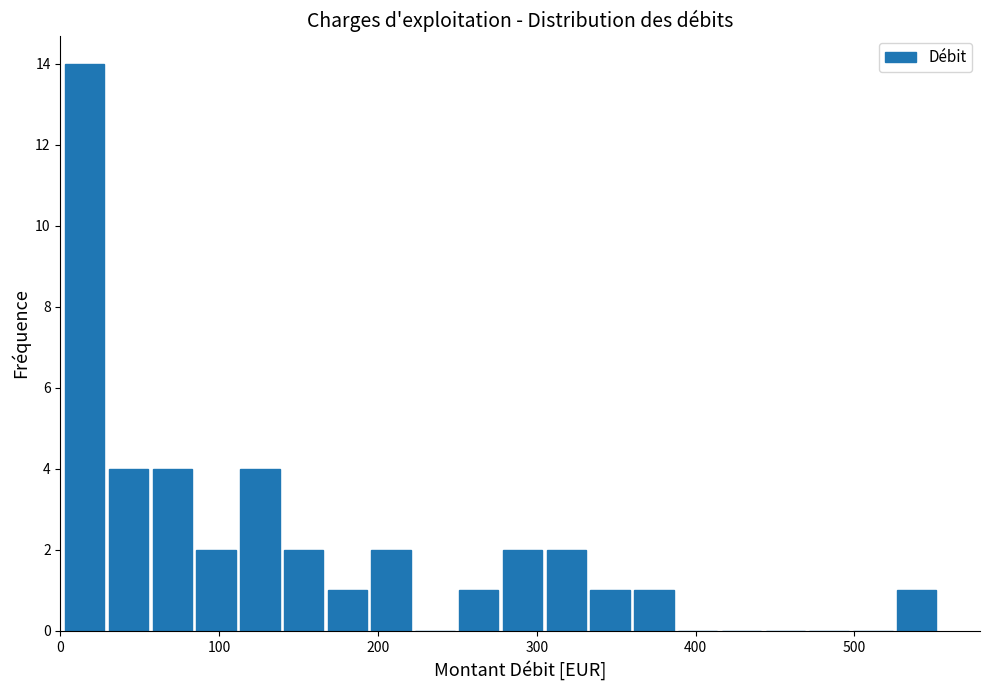

Read against the x-axis, roughly where is the centre of the tallest bar?

20